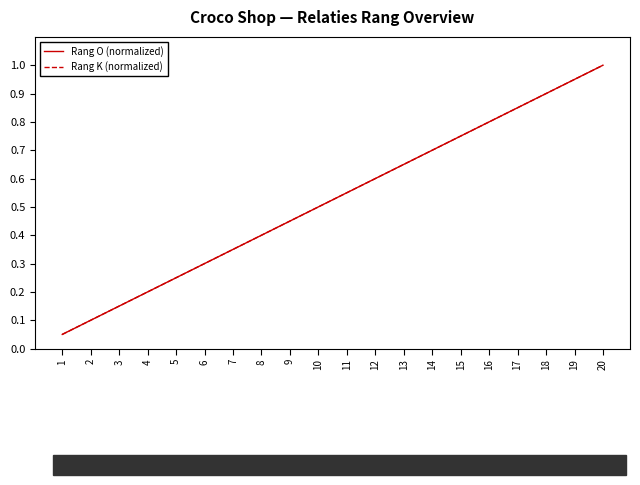

The Rang O (normalized) series shows 1.3 at 16. True or false?

False